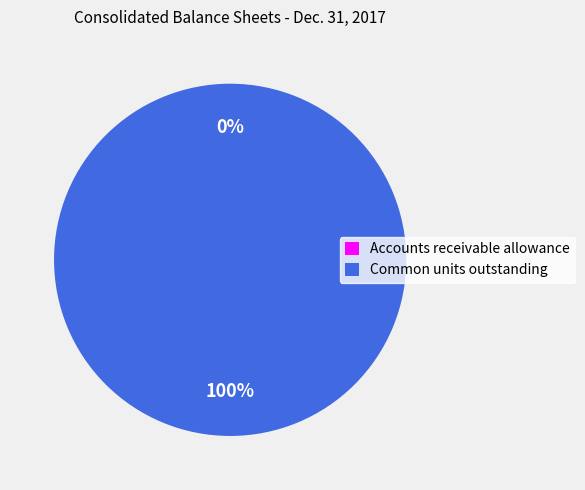

Does any single category account for the majority?

Yes